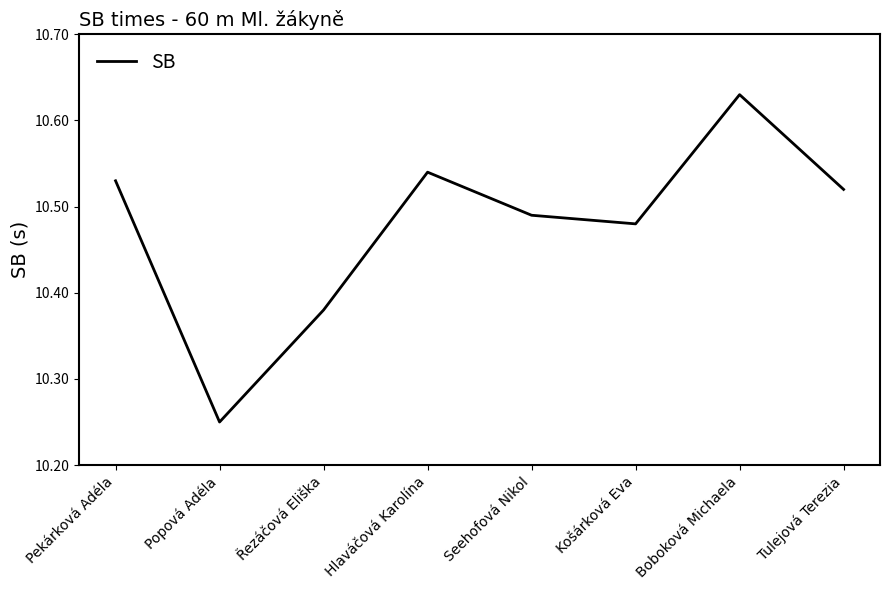

The chart shows a value of 14.2 at Tulejová Terezia. True or false?

False